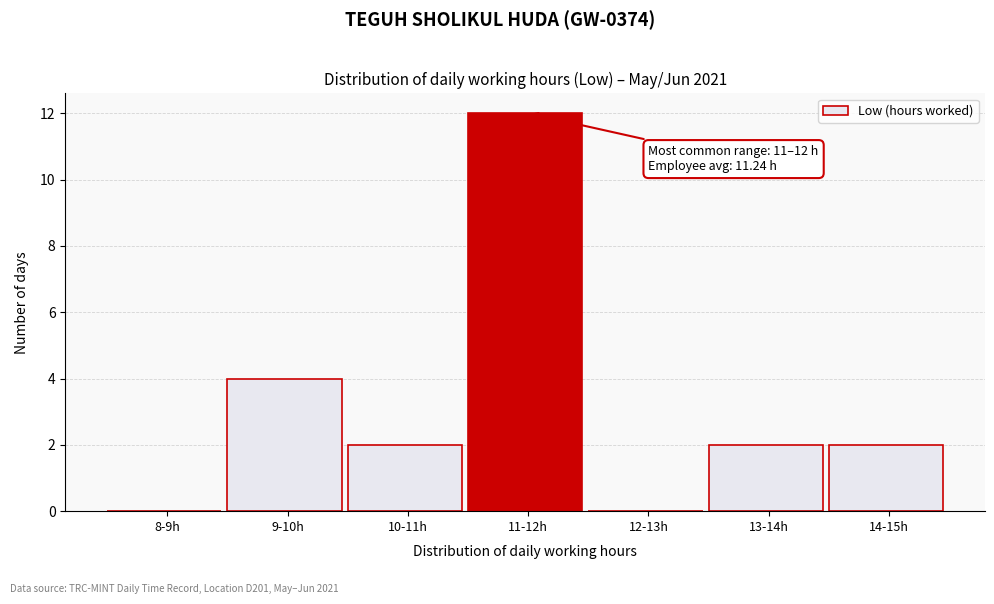

Reading left to right, transcribe all the data shown in this chart.

8-9h=0	9-10h=4	10-11h=2	11-12h=12	12-13h=0	13-14h=2	14-15h=2